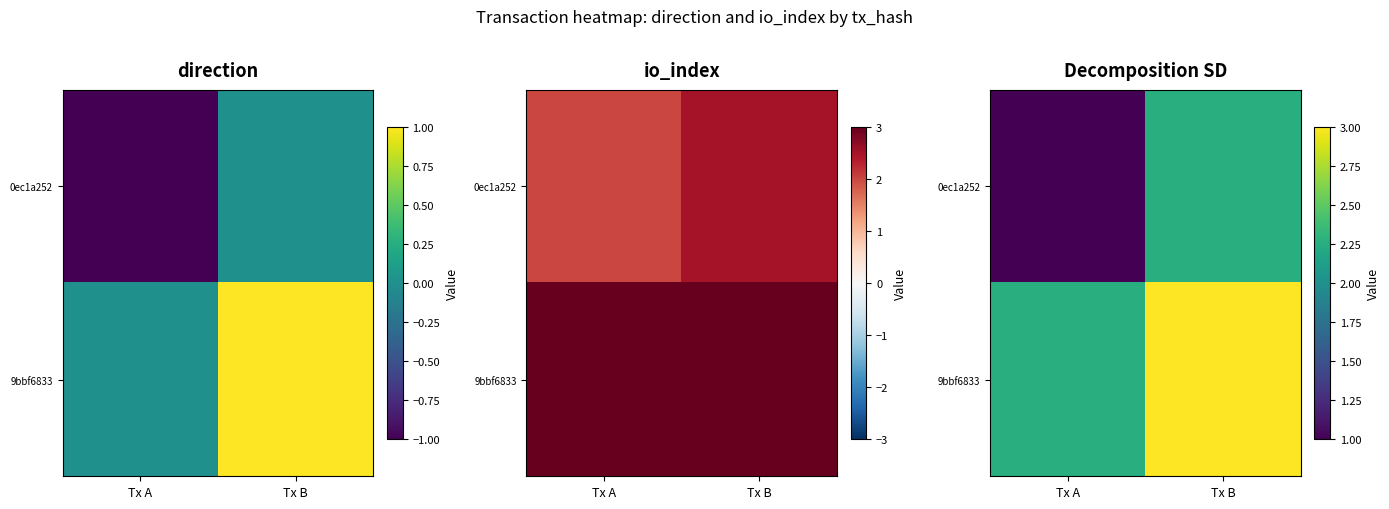

Rank the series by their maximum value, from highest to lowest.

9bbf6833, 0ec1a252